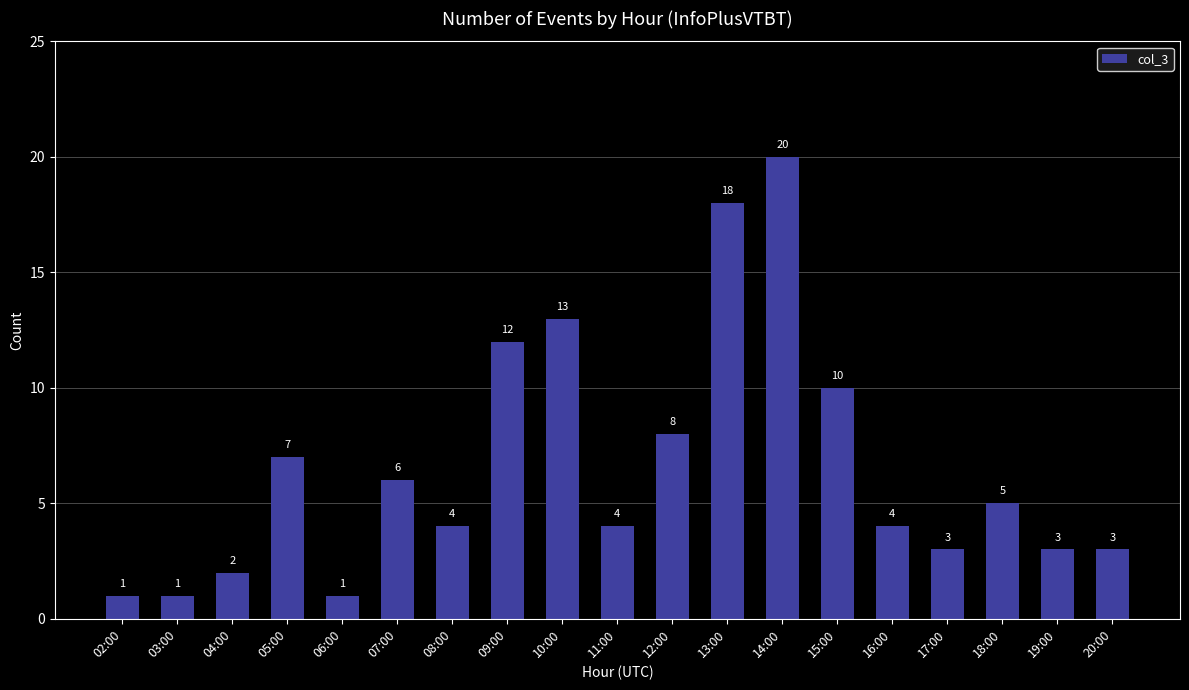

Is it true that the value at 11:00 is 4?

True